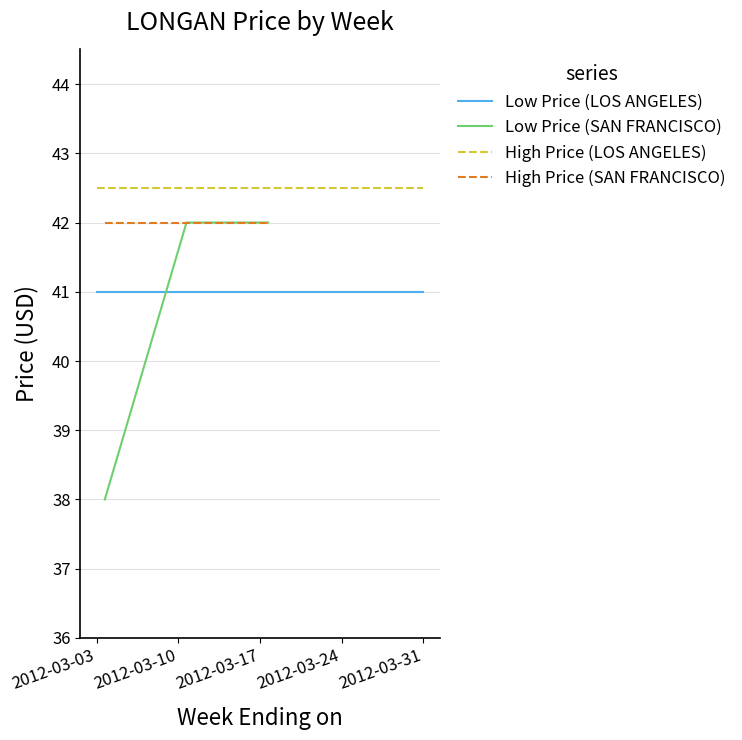

What is the lowest value of the Low Price series?

38.0